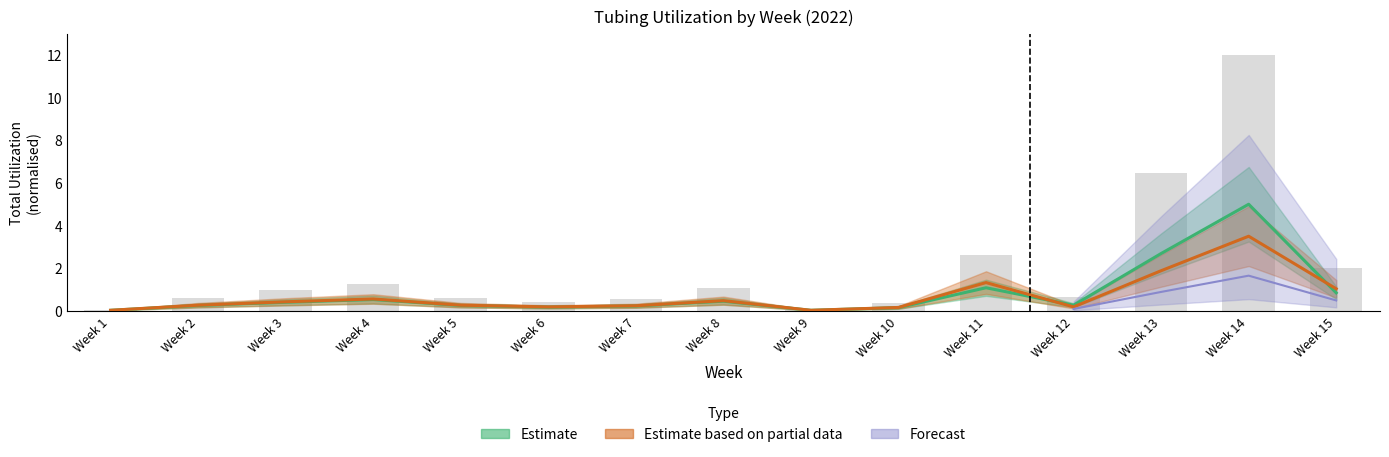

Are the bars horizontal?

No